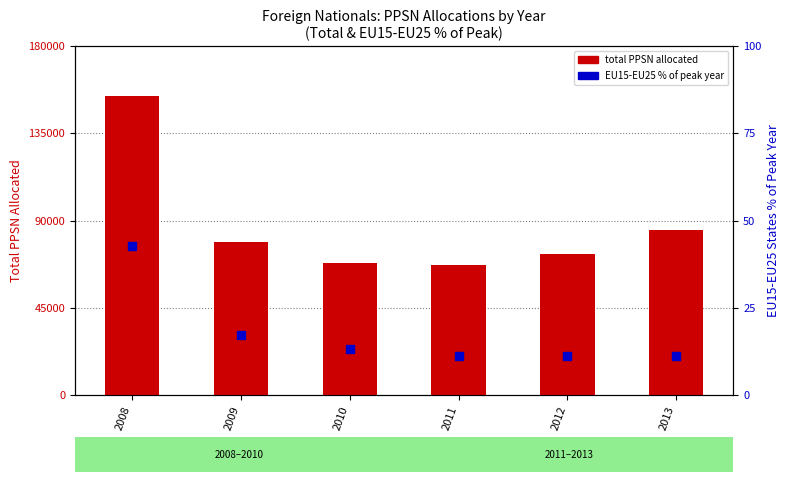

At which category is the sum across all series the highest?

2008